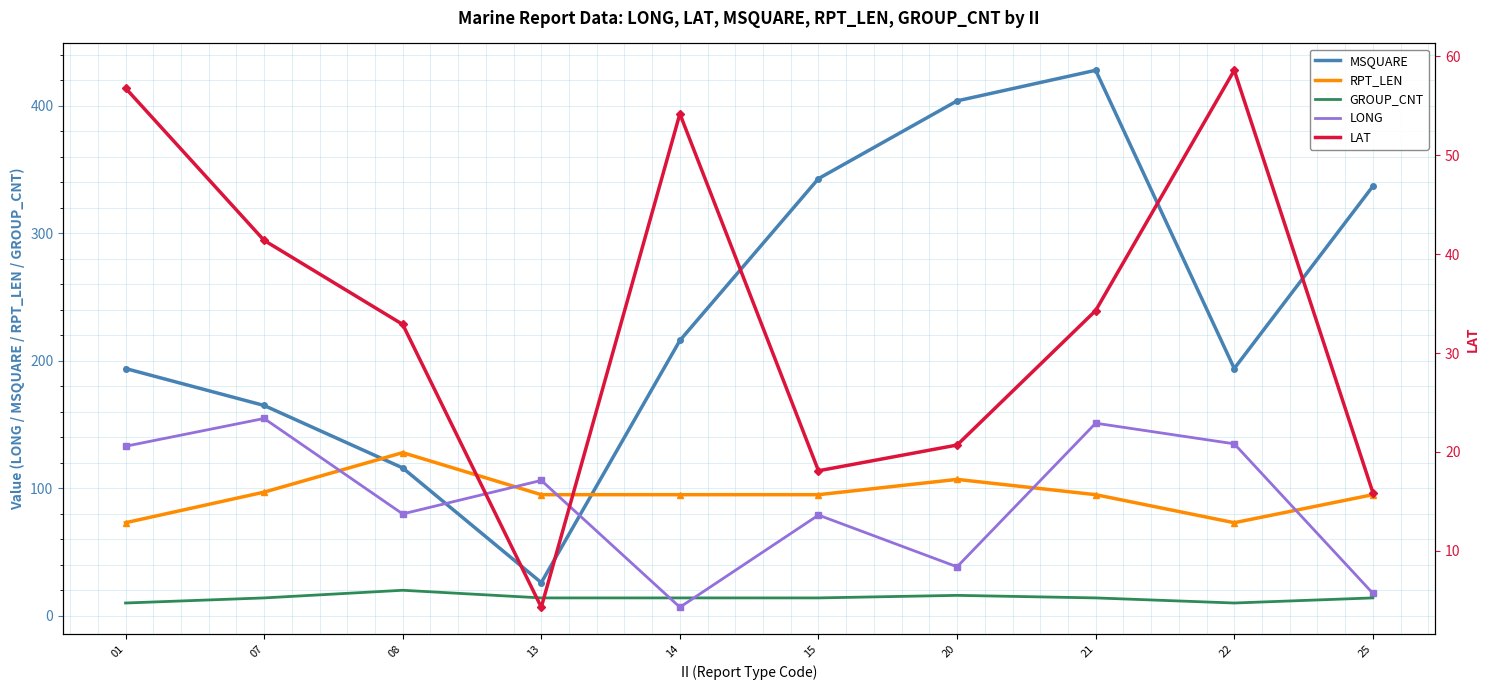

True or false: LAT has a value of 23.3 at 01.

False